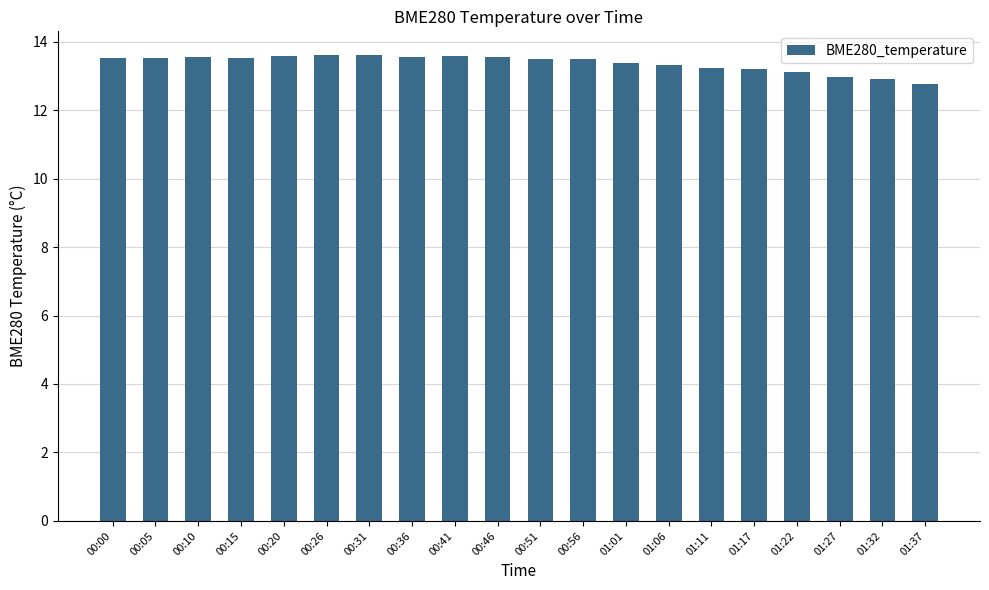

The chart shows a value of 13.4 at 01:01. True or false?

True